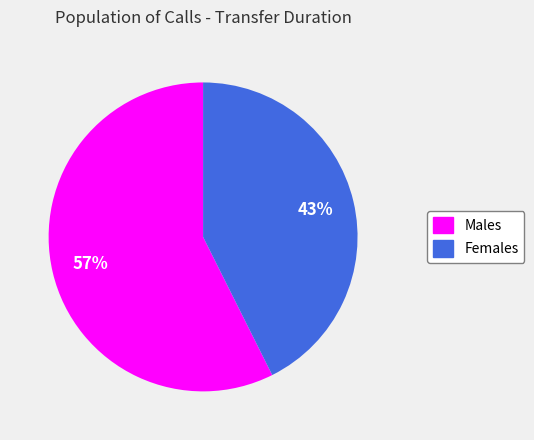

To the nearest percent, what is the average slice percentage?

50%